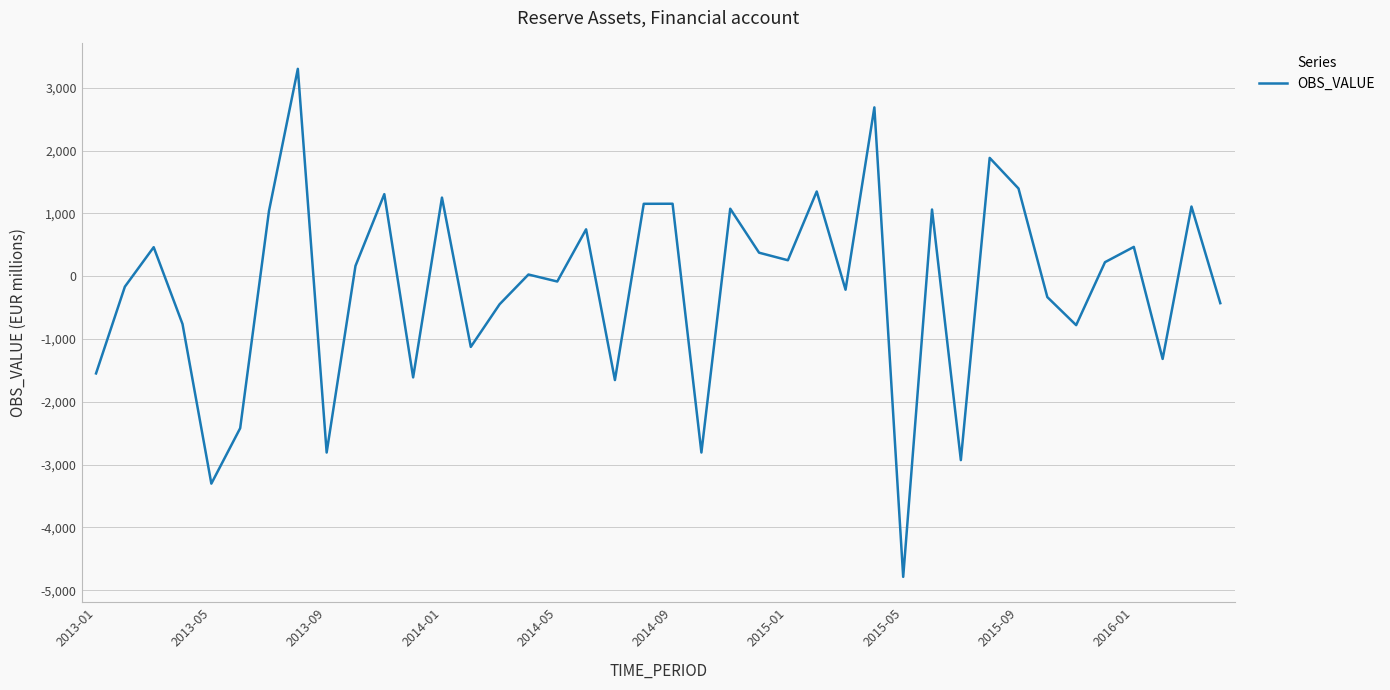

What is the greatest value displayed?

3300.9